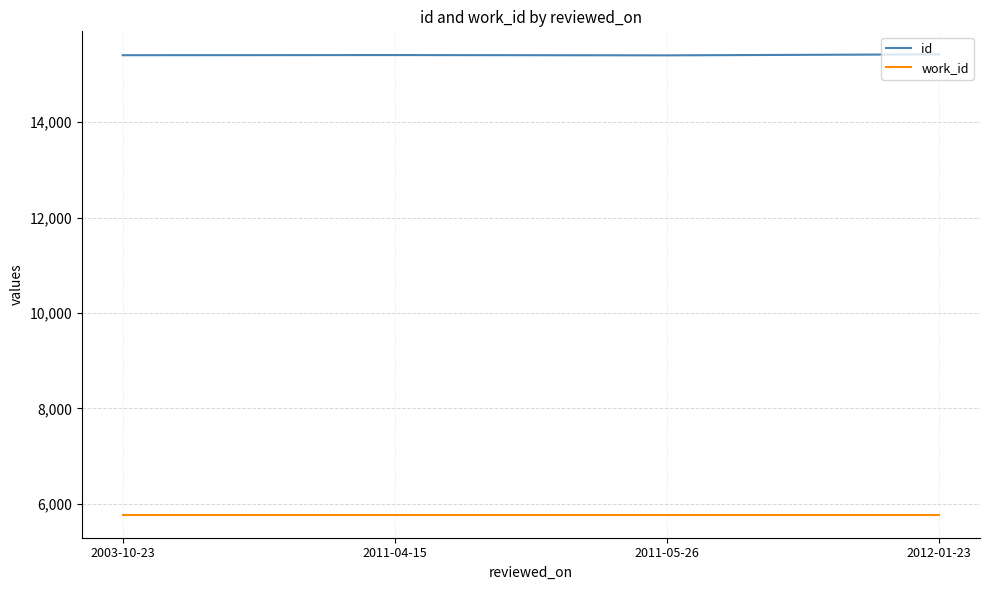

What is the minimum value shown in the chart?

5775